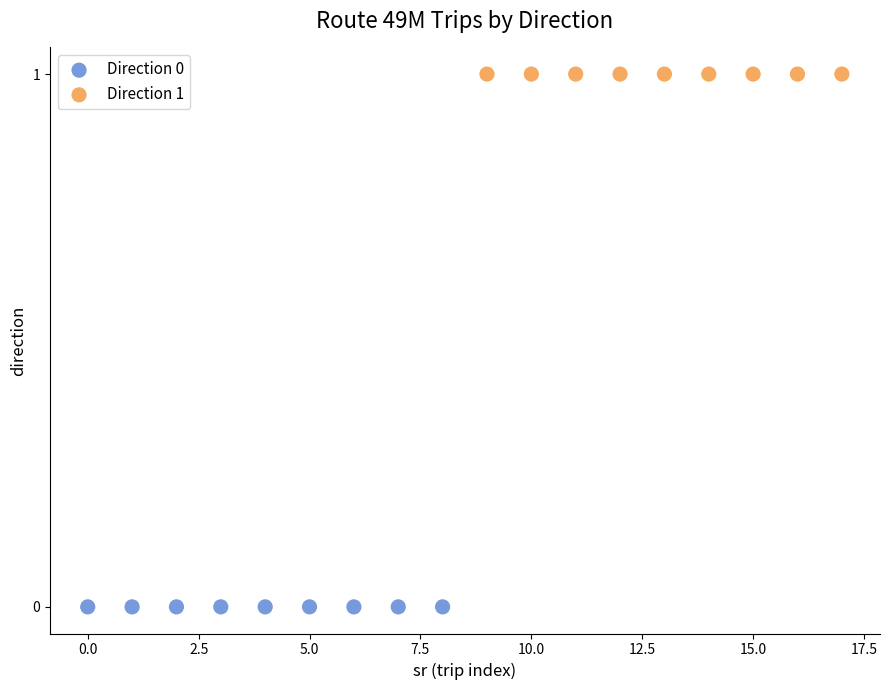

Which series contains the lowest Y value?

Direction 0